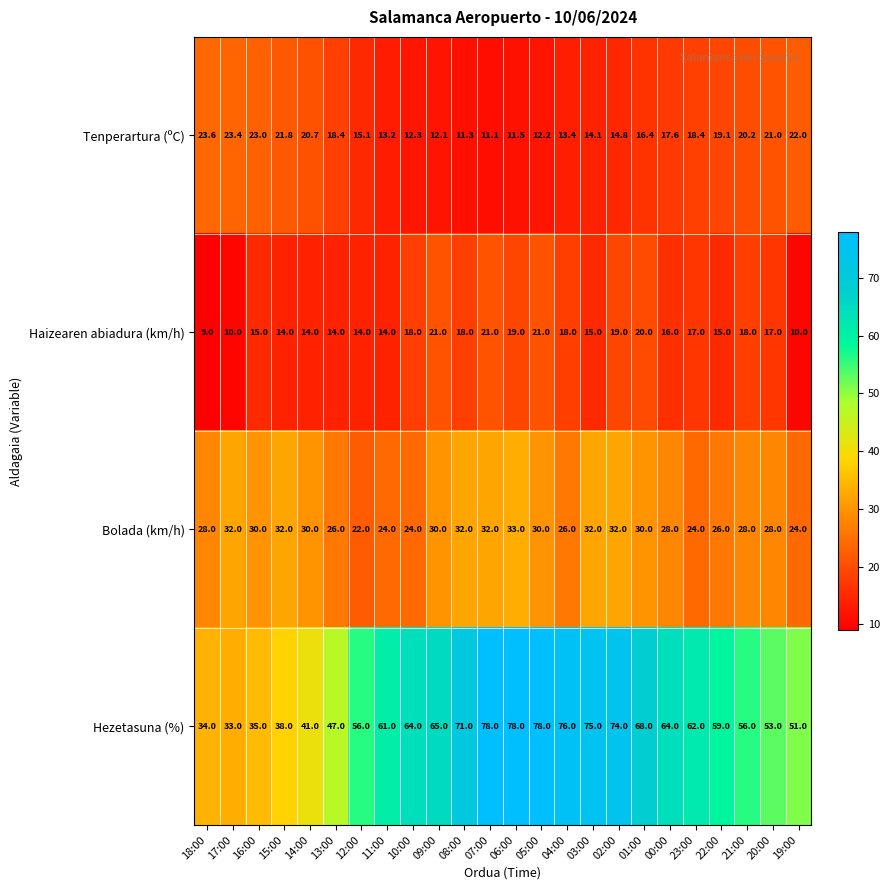

Rank the series at 12:00 from lowest to highest value.

Haizearen abiadura (km/h), Tenperartura (ºC), Bolada (km/h), Hezetasuna (%)